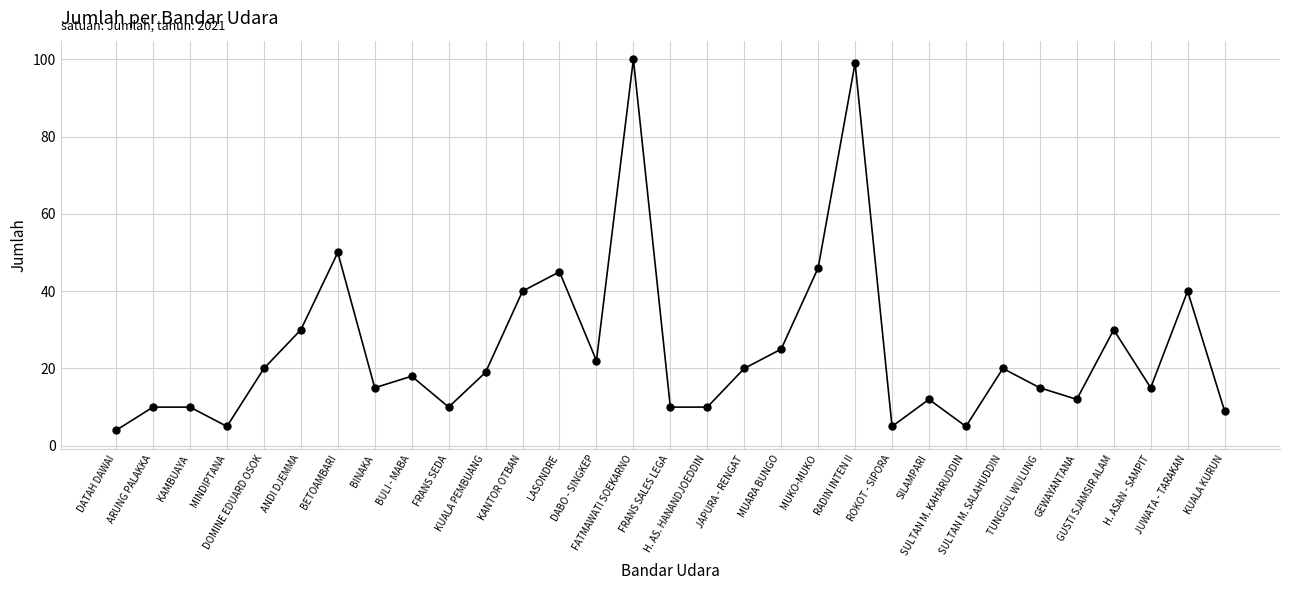

What is the minimum value shown in the chart?

4